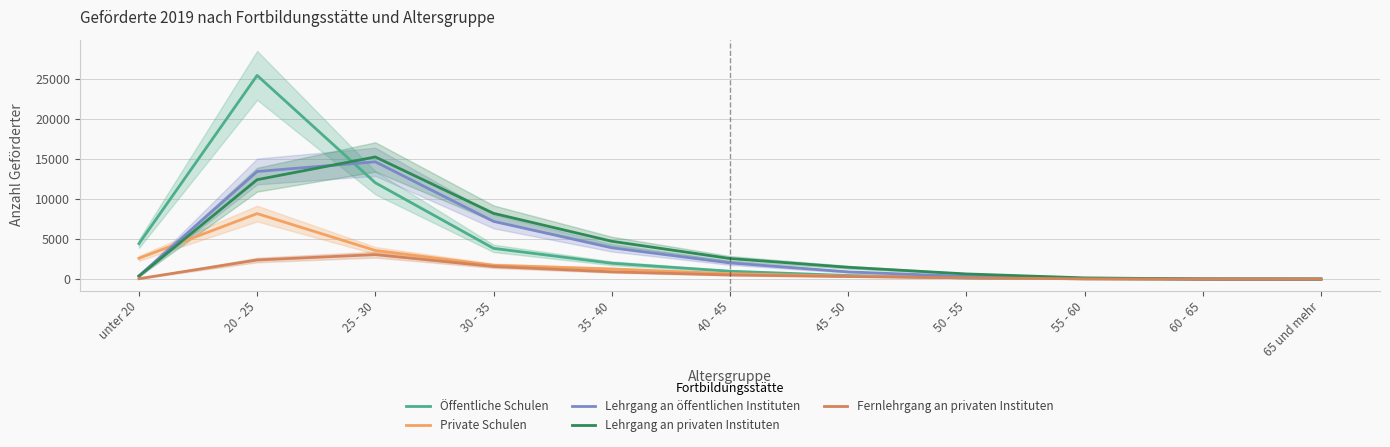

True or false: Öffentliche Schulen has more than 2 points higher than both neighbors.

False